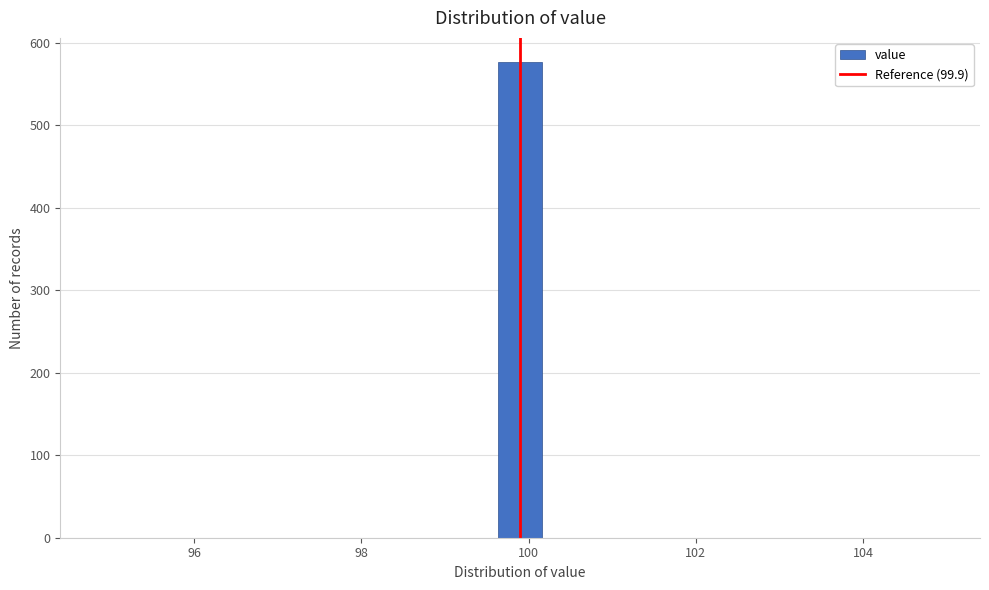

Read against the x-axis, roughly where is the centre of the tallest bar?

100.0